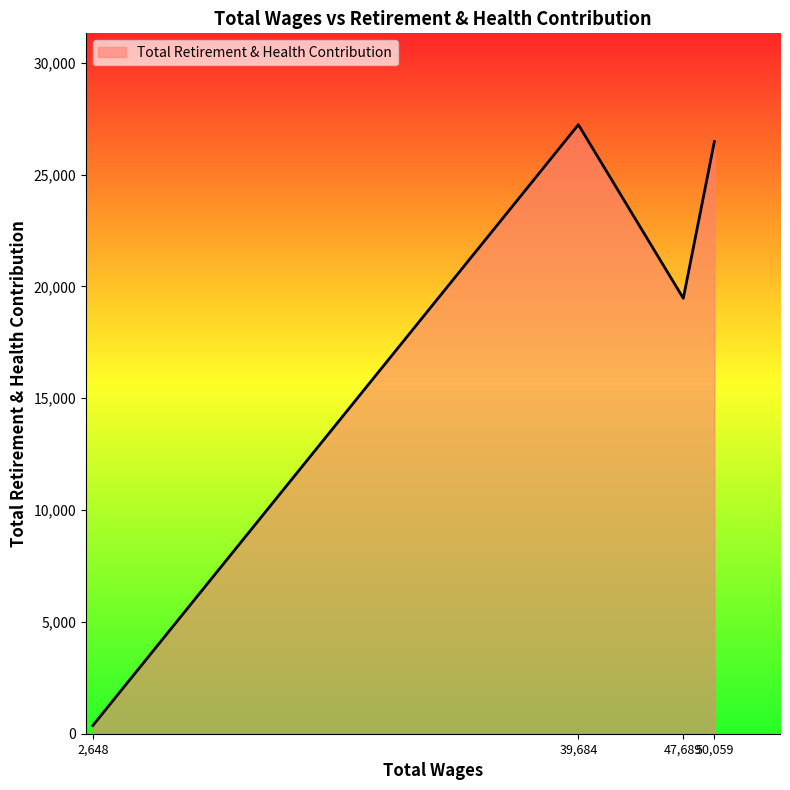

What is the average value?

18383